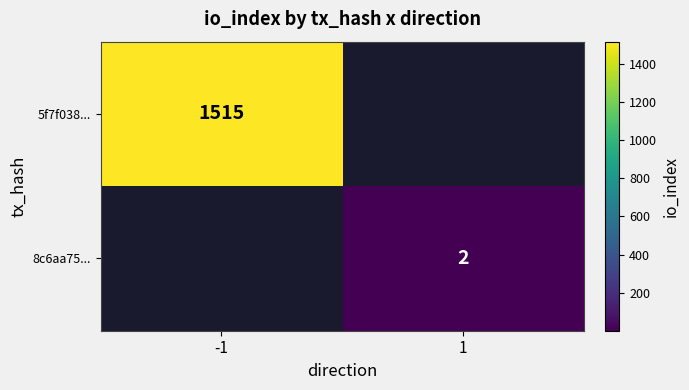

Which category has the lowest value across all series?

1